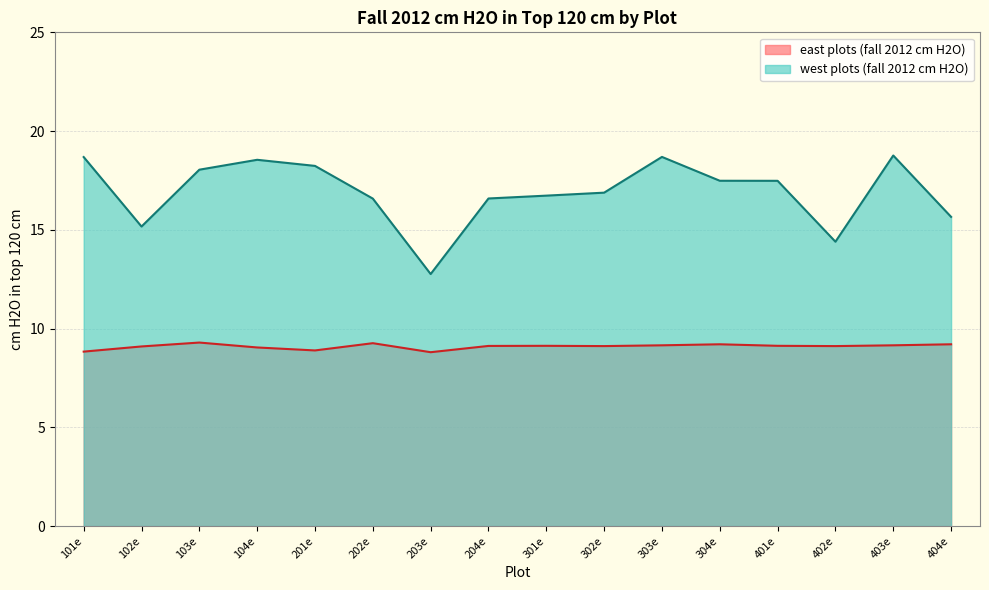

Reading left to right, extract all data points from this chart.

east plots (fall 2012 cm H2O): 8.8	9.1	9.3	9.0	8.9	9.3	8.8	9.1	9.1	9.1	9.2	9.2	9.1	9.1	9.2	9.2
west plots (fall 2012 cm H2O): 18.7	15.2	18.0	18.5	18.2	16.6	12.8	16.6	16.7	16.9	18.7	17.5	17.5	14.4	18.8	15.7